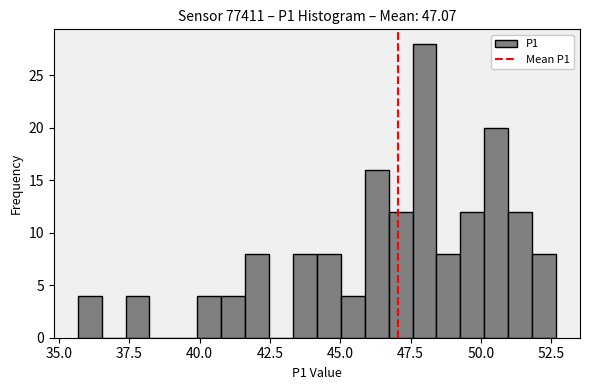

Read against the x-axis, roughly where is the centre of the tallest bar?

48.0